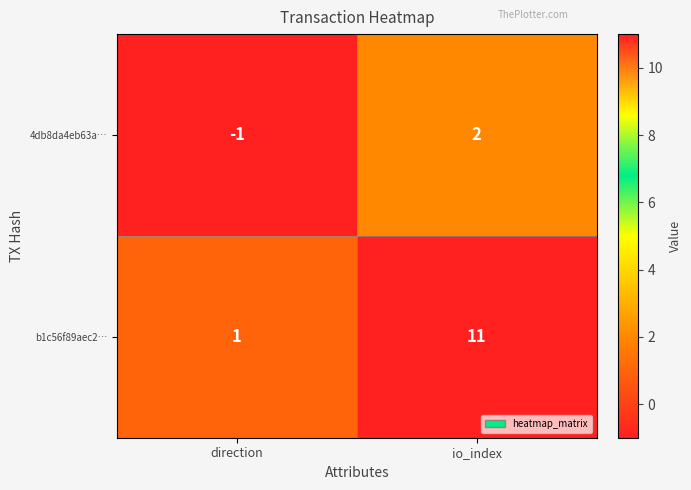

The value of 4db8da4eb63a… at io_index is 1. True or false?

False